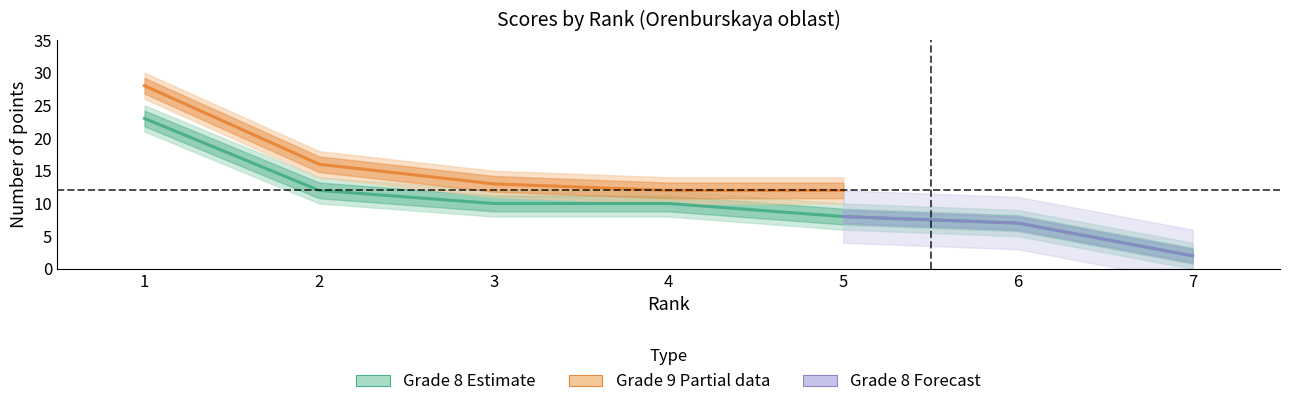

What is the smallest value displayed?

2